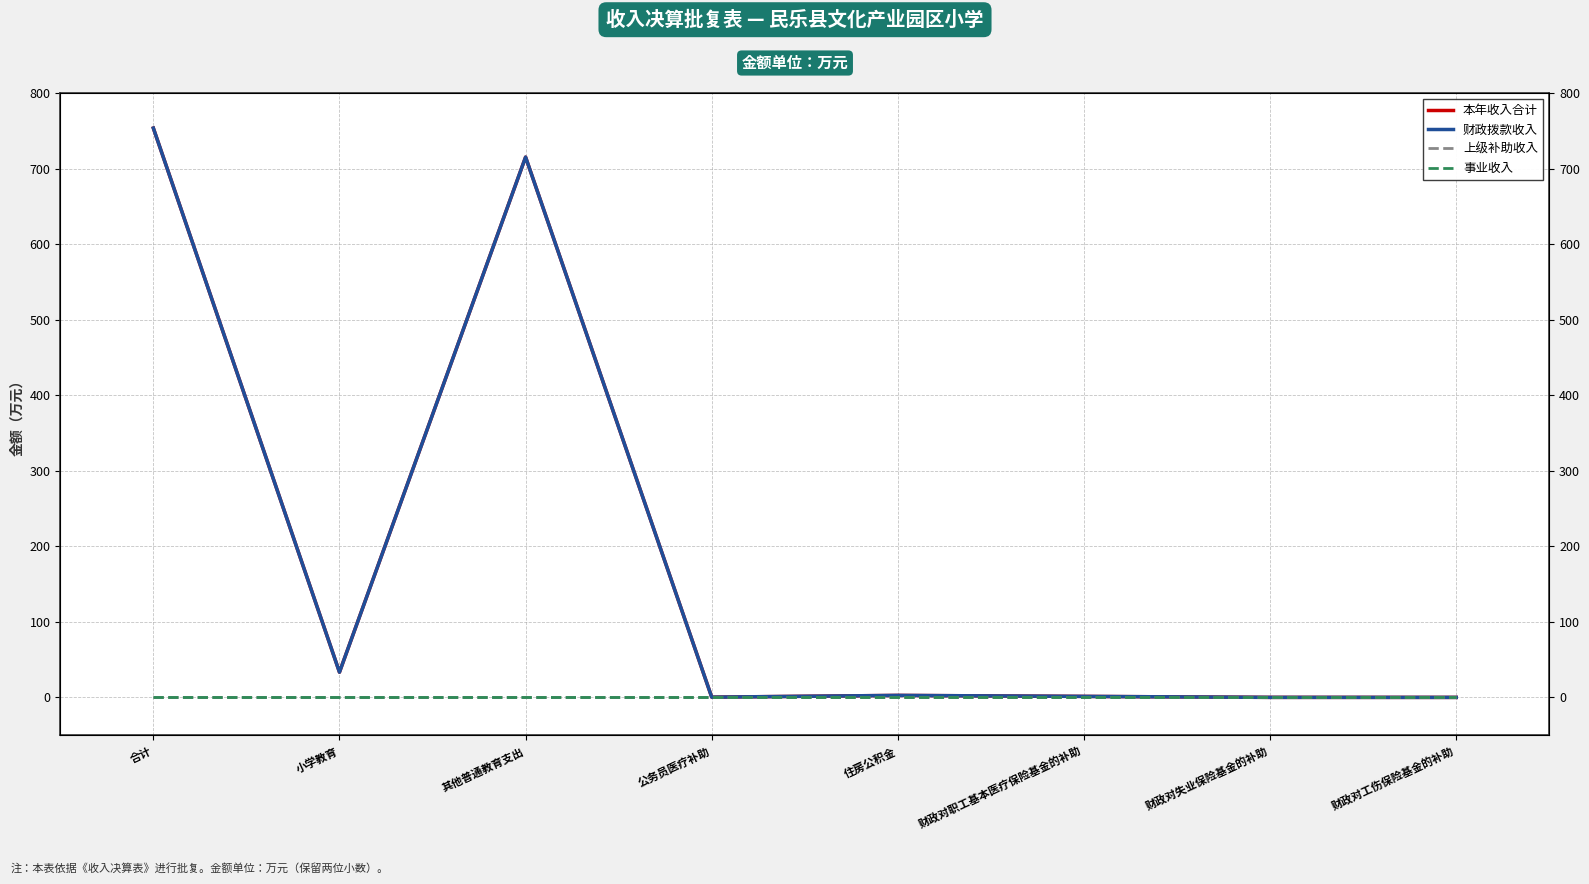

Which series has the largest total across all categories?

本年收入合计